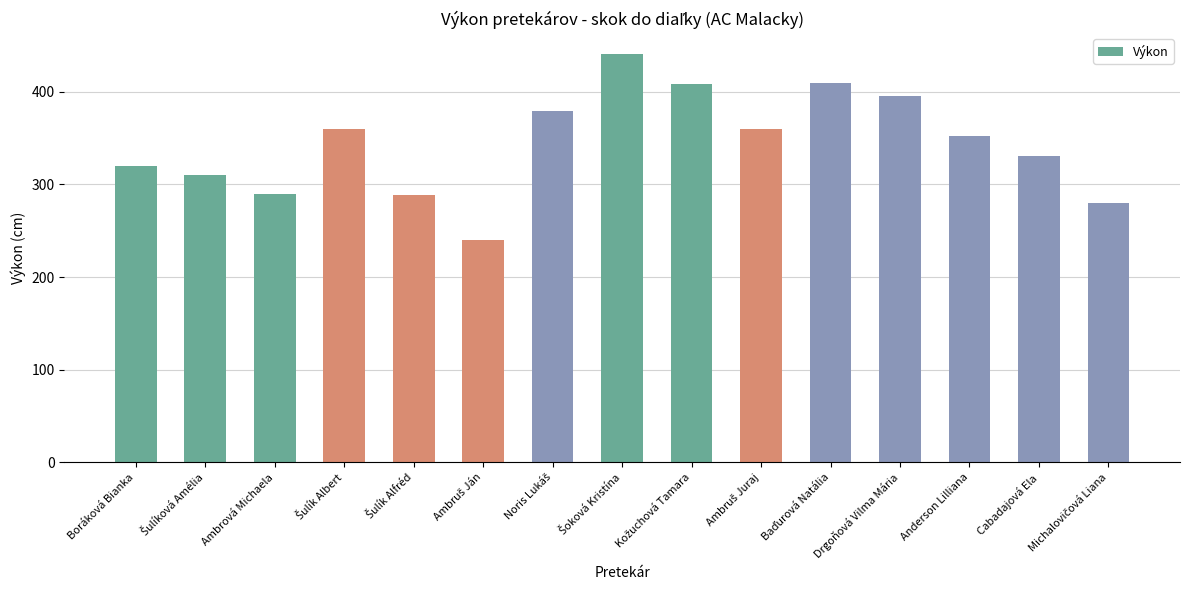

What is the value of the 1st bar from the left?

320